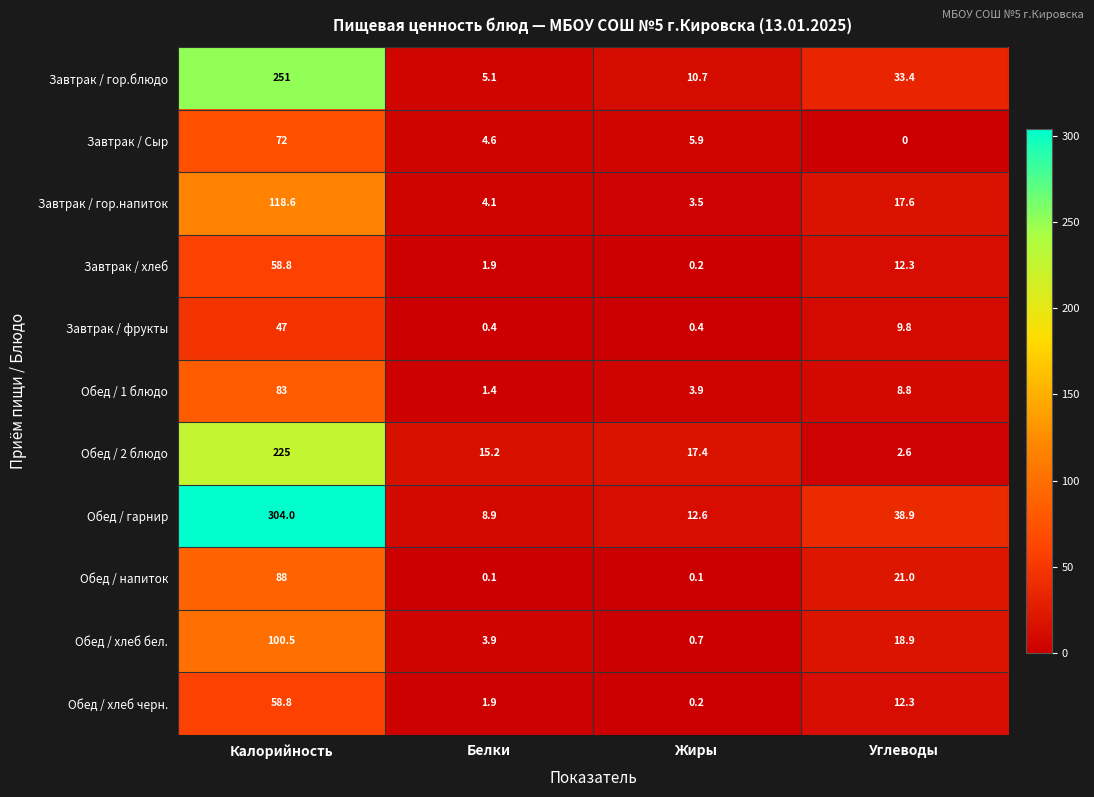

Which series has the largest total across all categories?

Обед / гарнир